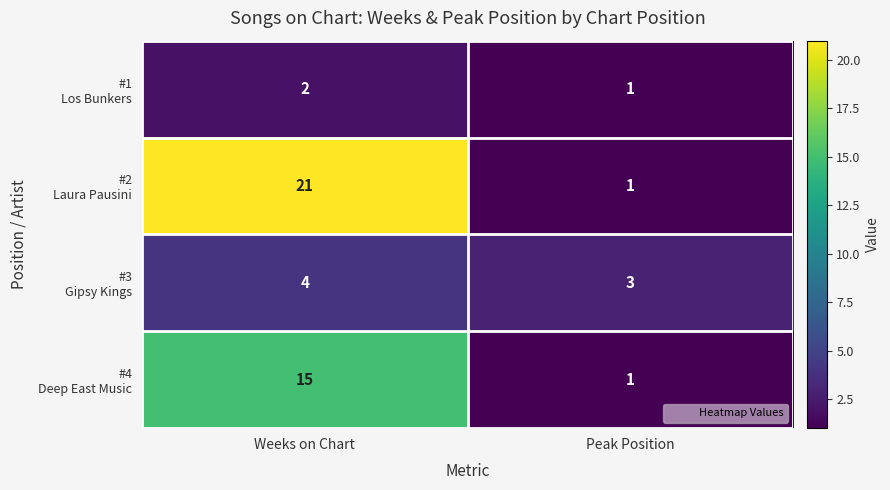

How many series are shown in this chart?

4